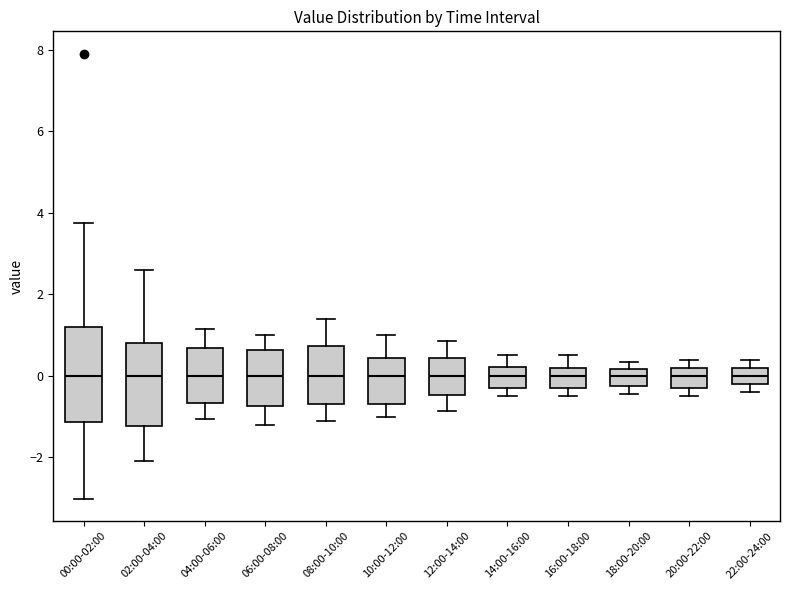

Where is the upper edge of the box for 20:00-22:00 on the y-axis? The values are not printed on the chart, so give them approximately, as read against the axis.

0.2